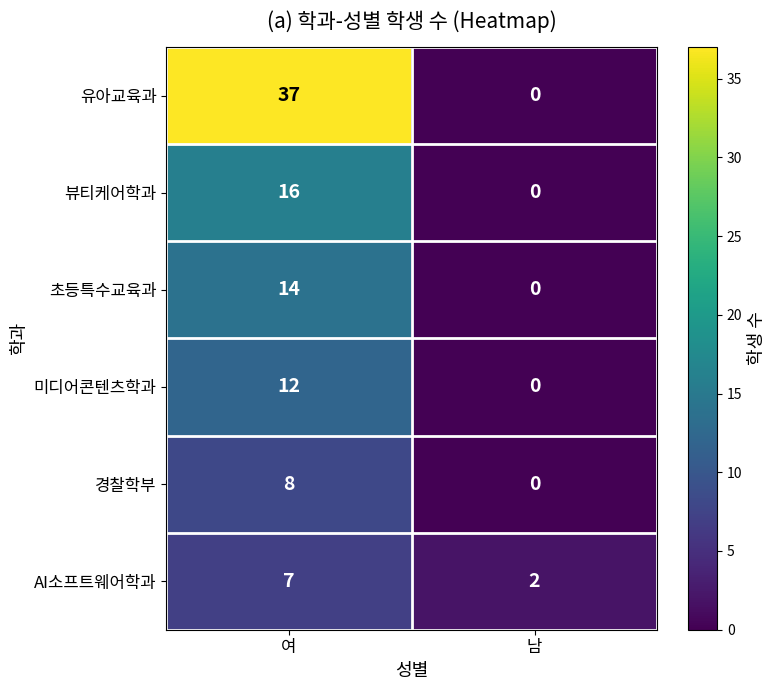

What is the difference between the 유아교육과 values at 남 and 여?

37